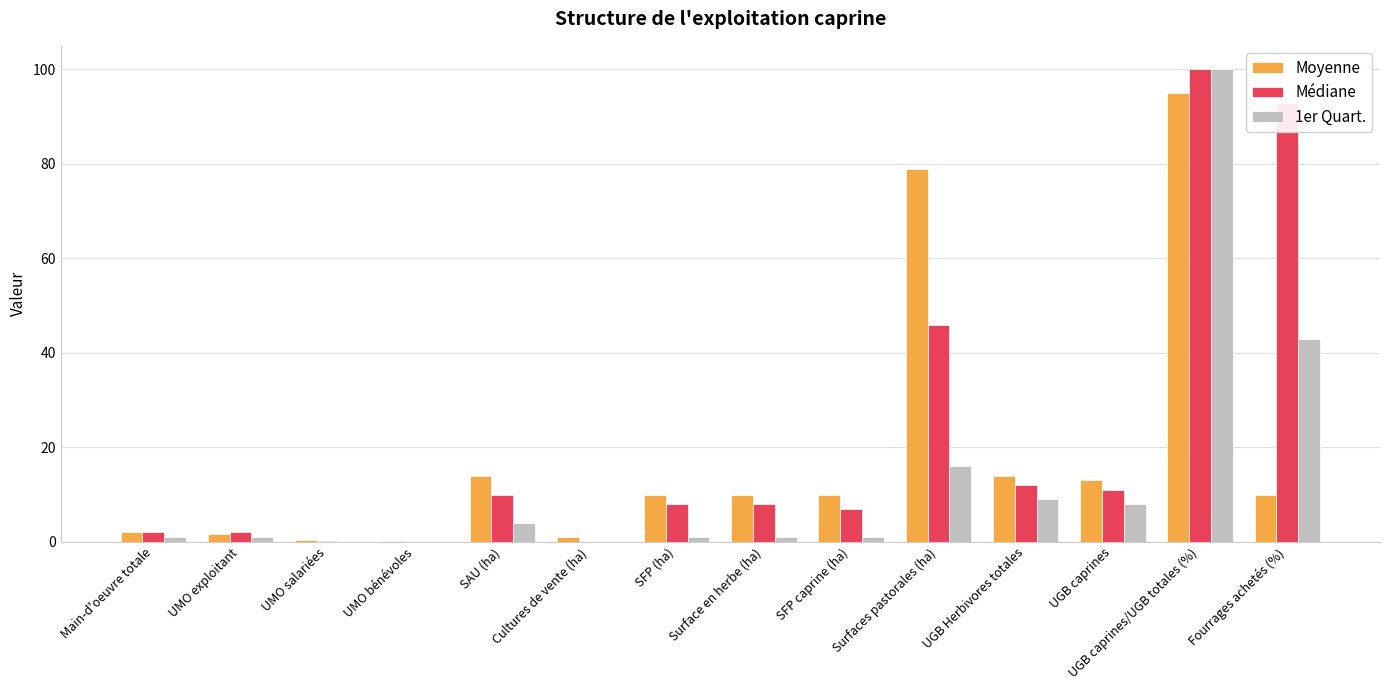

What is the sum of all Moyenne values?

260.2